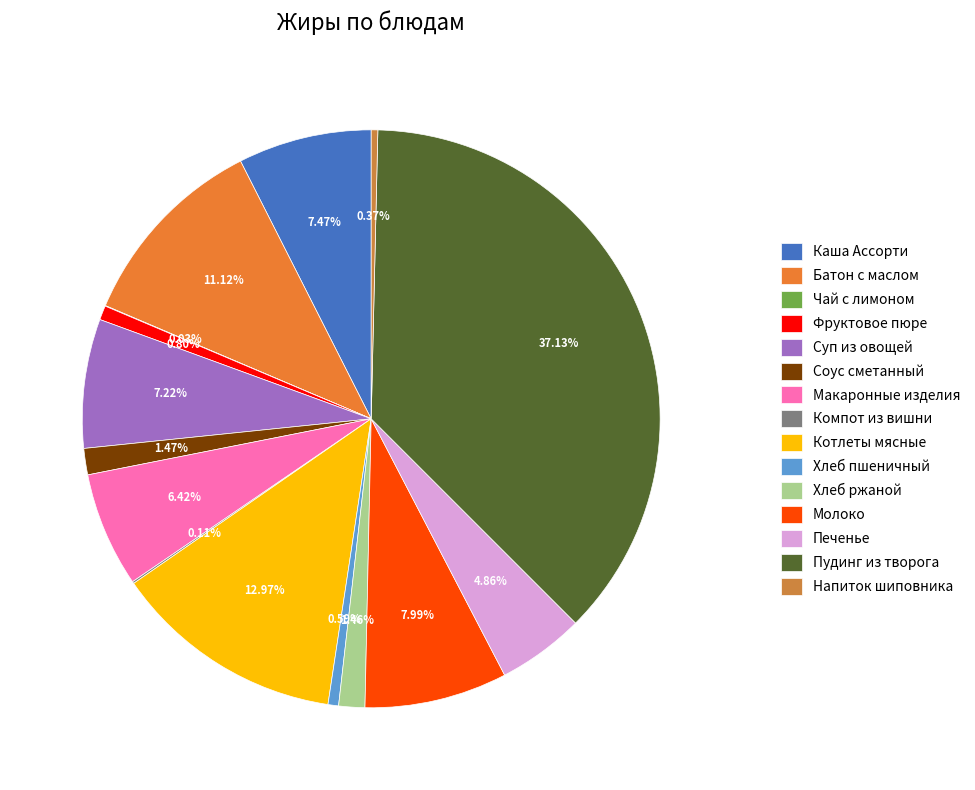

Is Печенье the majority of the pie?

No